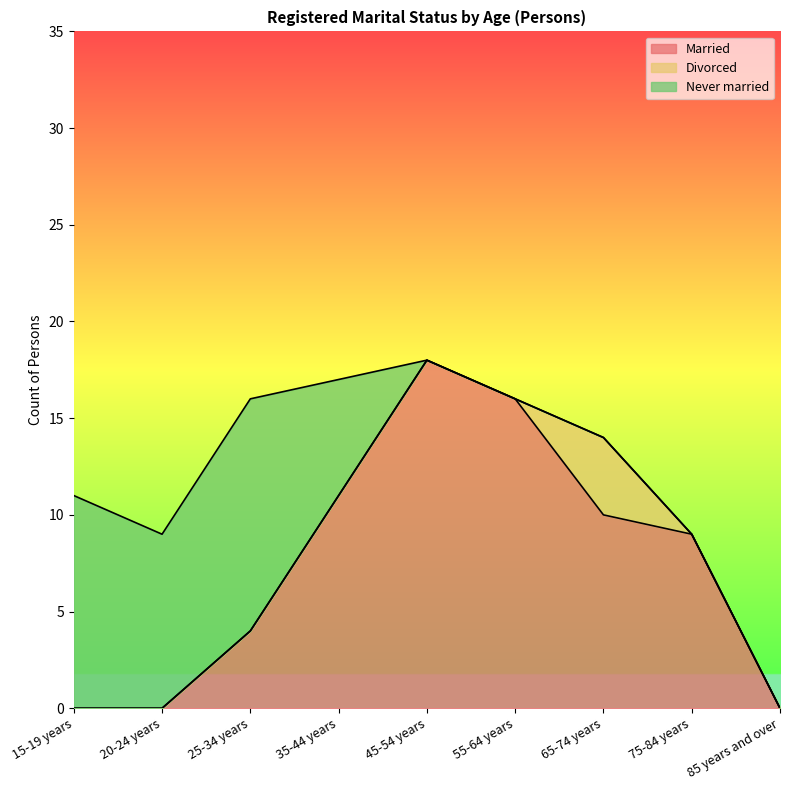

What is the label of the 8th point from the left?

75-84 years